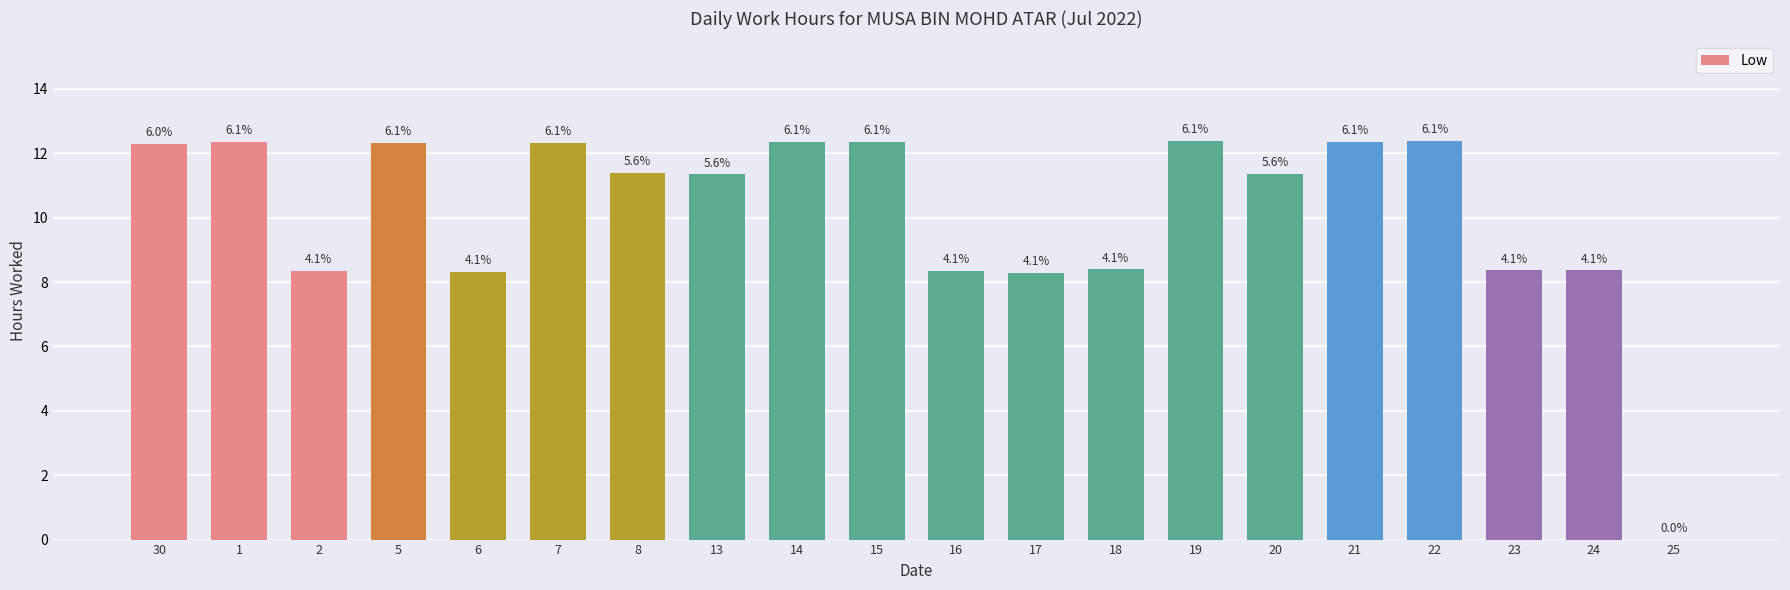

What is the maximum value shown in the chart?

12.4